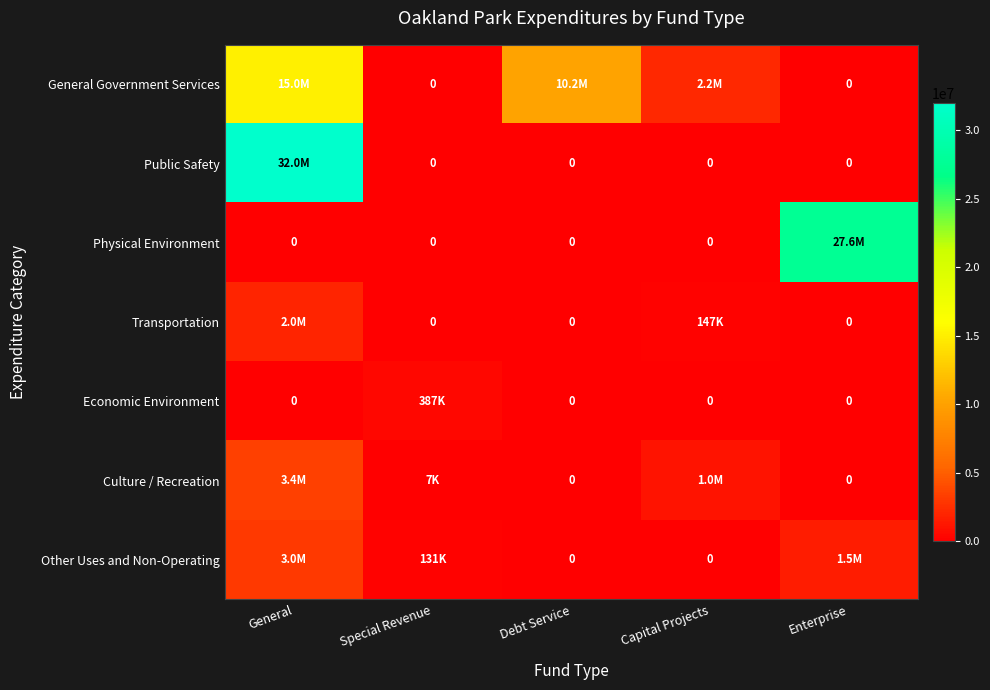

True or false: Culture / Recreation has a value of 12941 at Special Revenue.

False